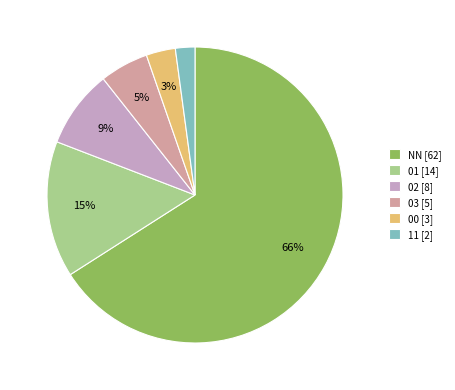

Between 01 and NN, which is larger?

NN